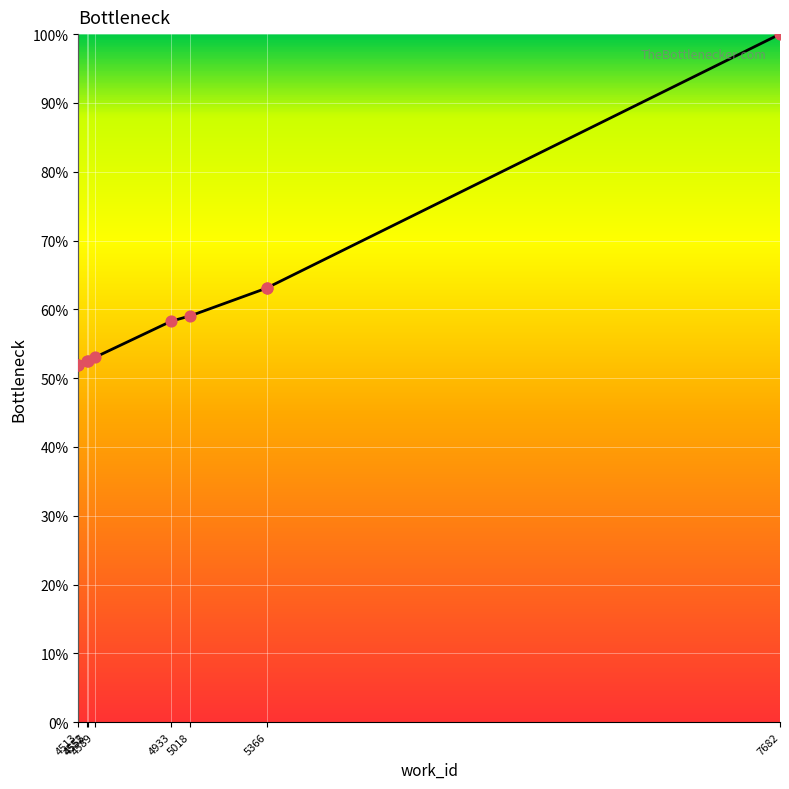

Between 4513 and 4555, which is larger?

4555